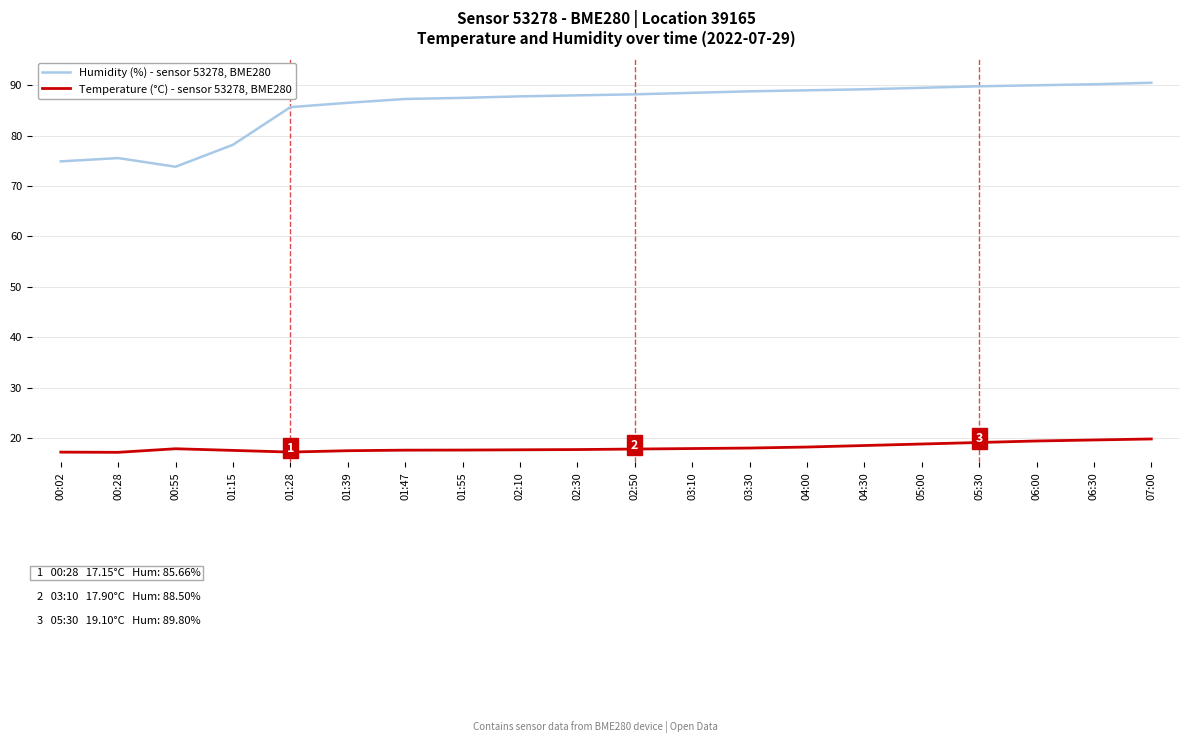

What position from the right is 00:02?

20